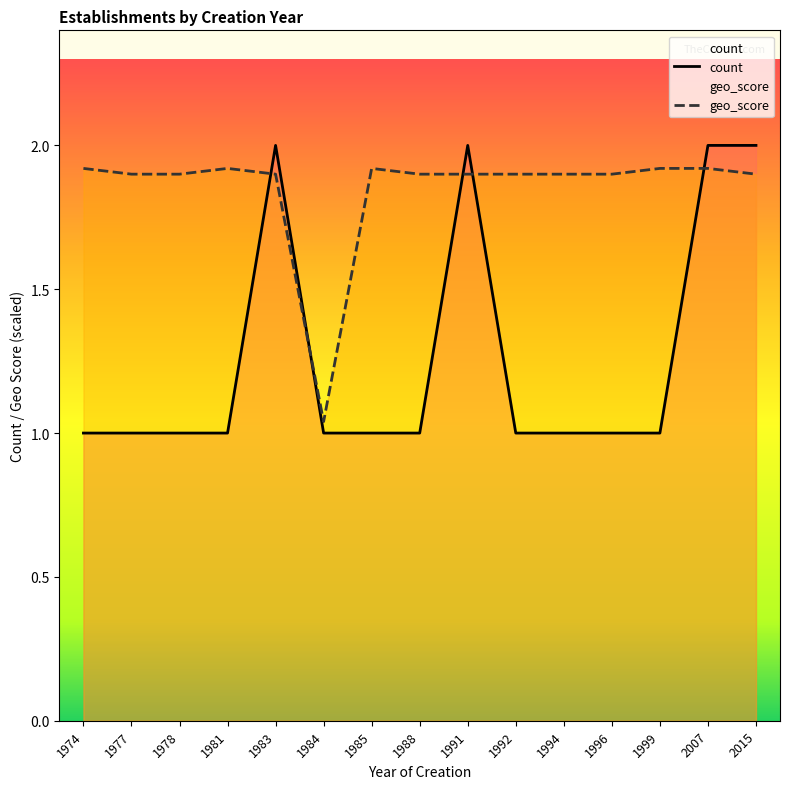

True or false: count and geo_score intersect in this chart.

True